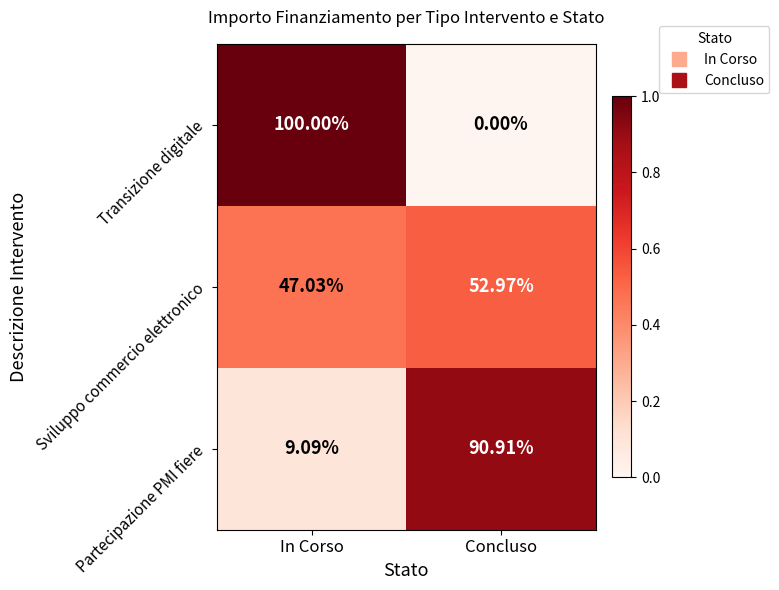

Which series changed the most between In Corso and Concluso?

Transizione digitale